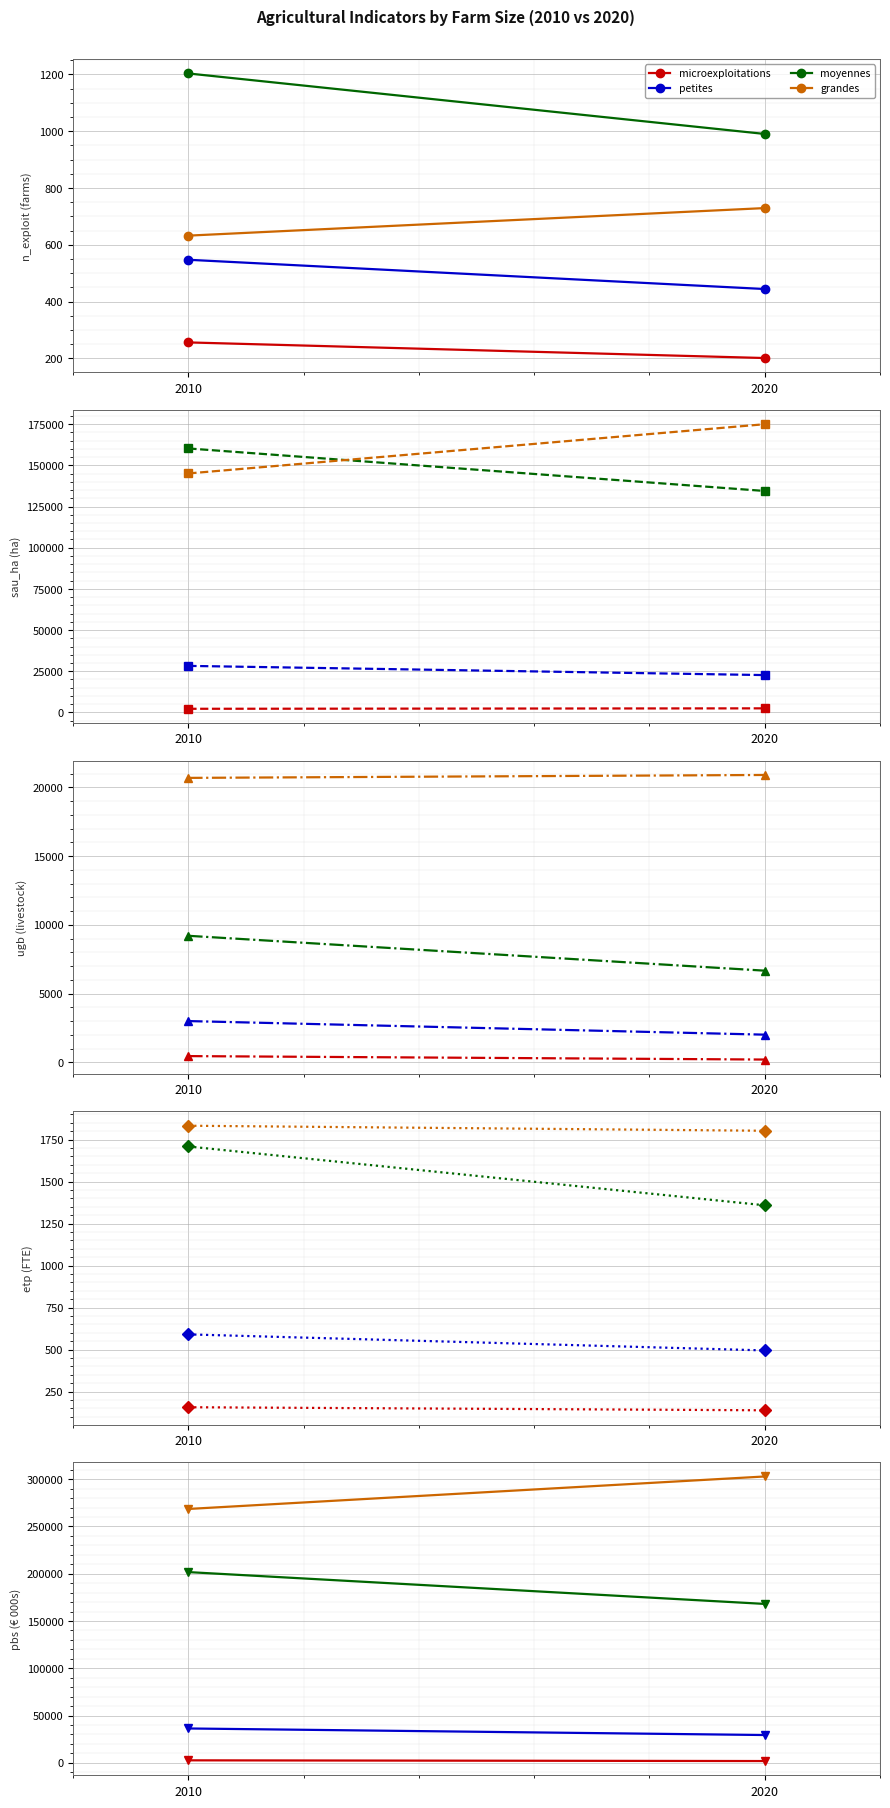

How many values in the grandes series are below 302908?

1